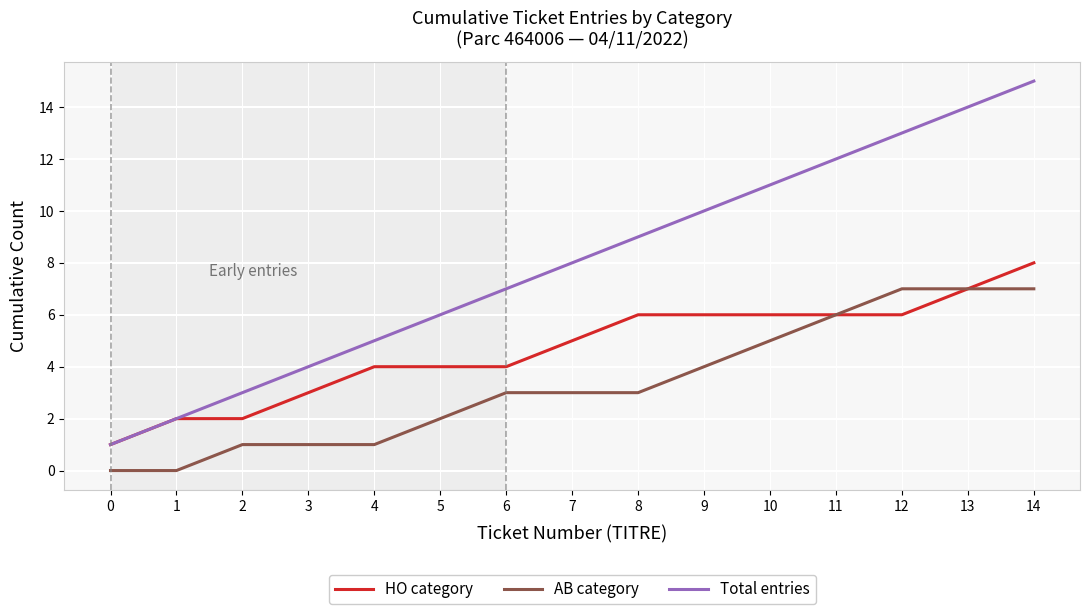

At which label does HO category reach its peak?

14